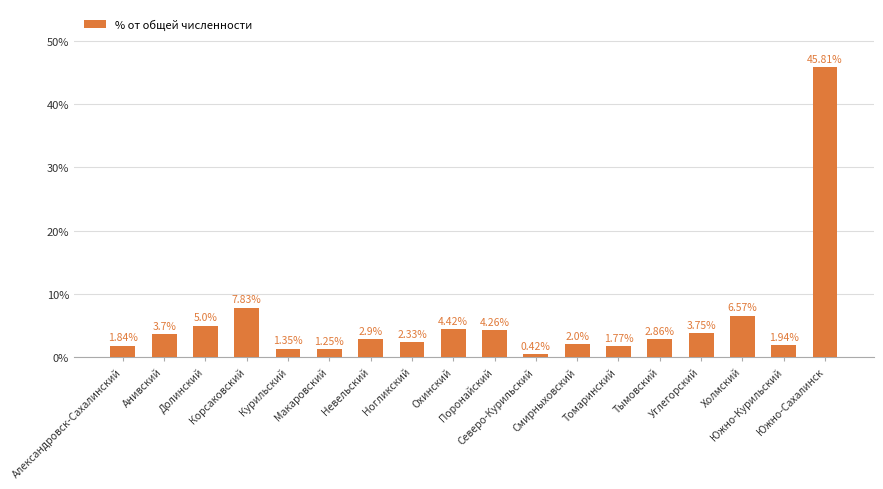

Does the chart contain stacked bars?

No